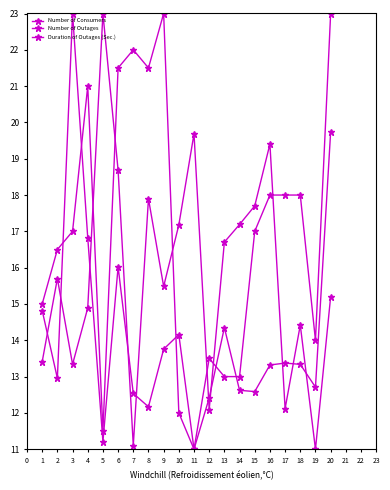

Is the value of Number of Outages at 16 greater than the value of Number of Consumers at 2?

Yes